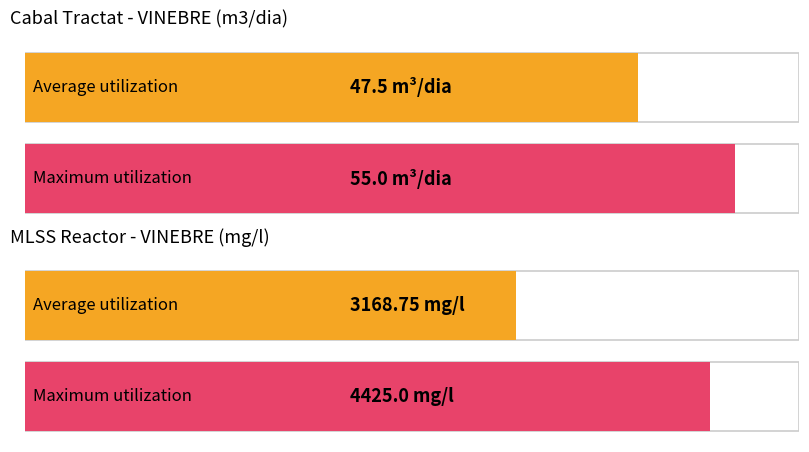

List the series in order of their overall mean, highest first.

MLSS reactor (mg/l), Cabal tractat (m3/dia)